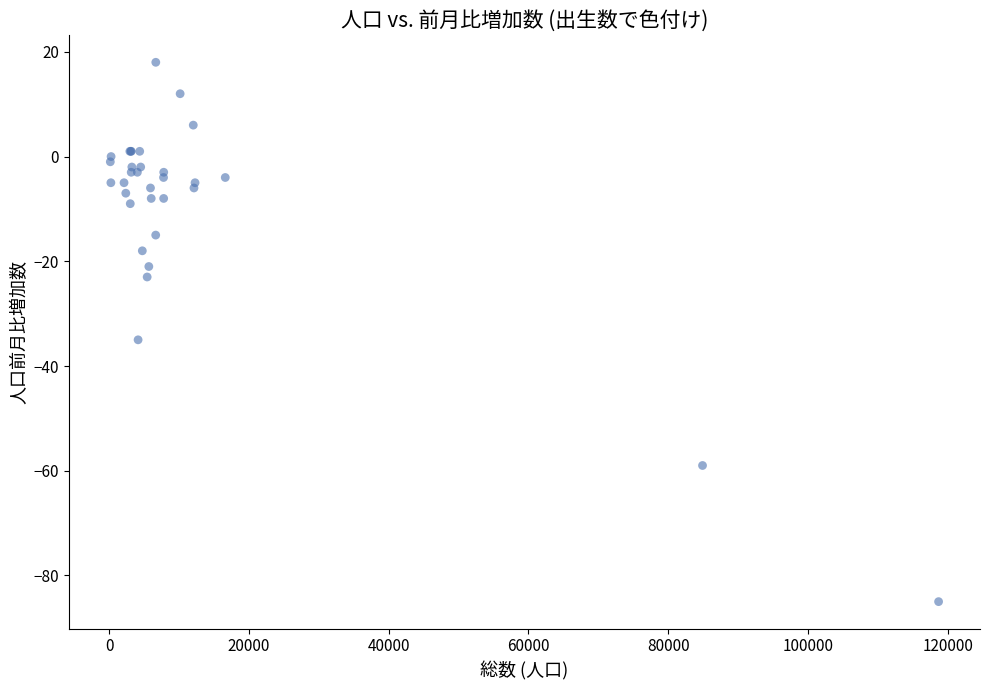

What Y value in the scatter plot is closest to -33?

-35